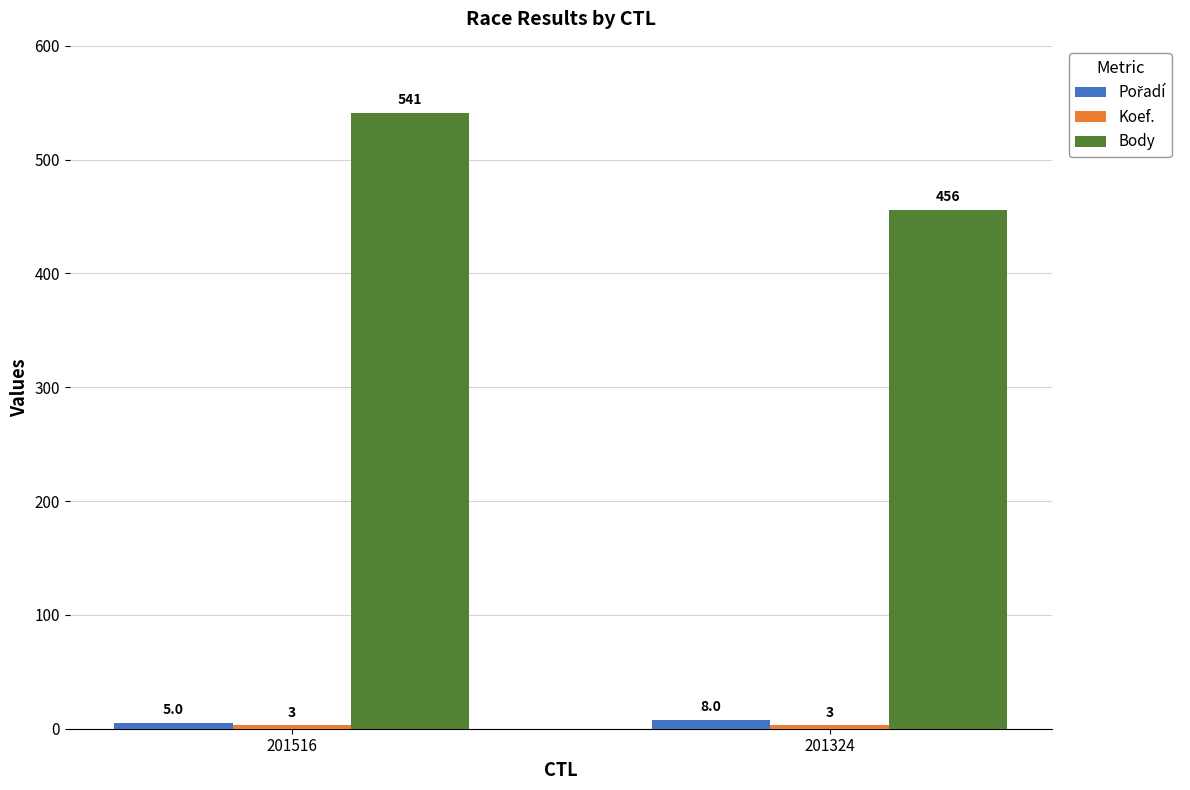

How many distinct data groups are displayed?

3